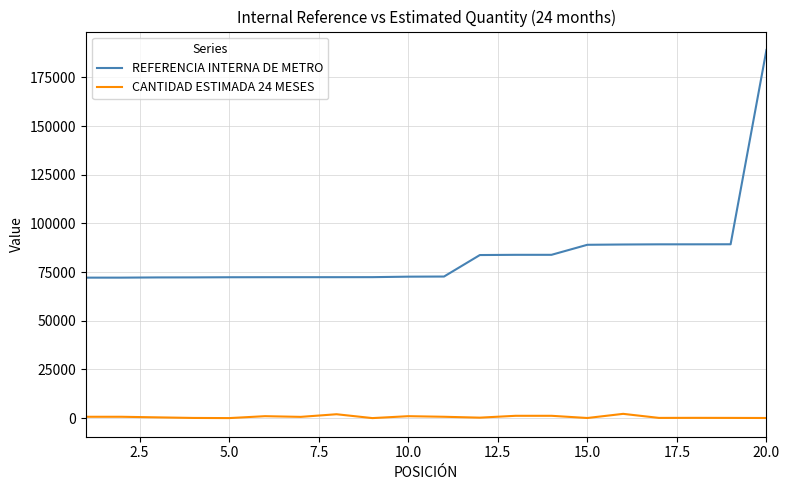

Which series has the largest total across all categories?

REFERENCIA INTERNA DE METRO